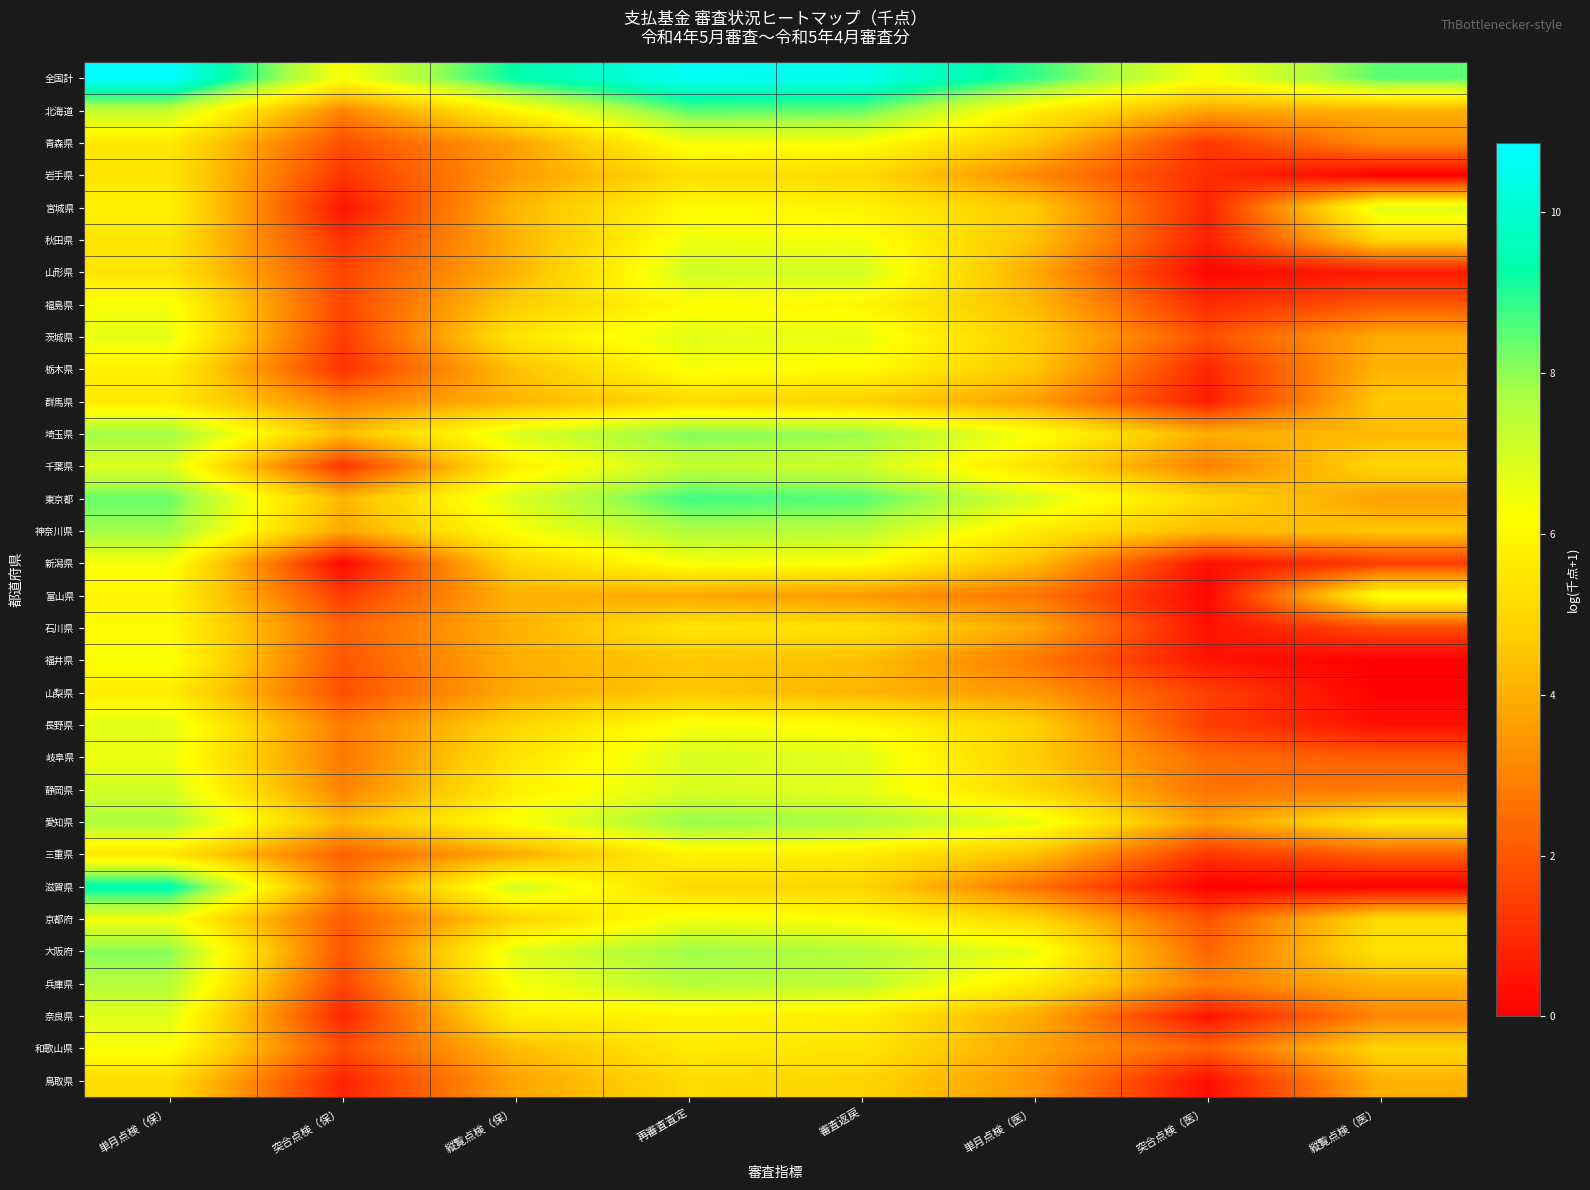

Which series has the largest total across all categories?

全国計